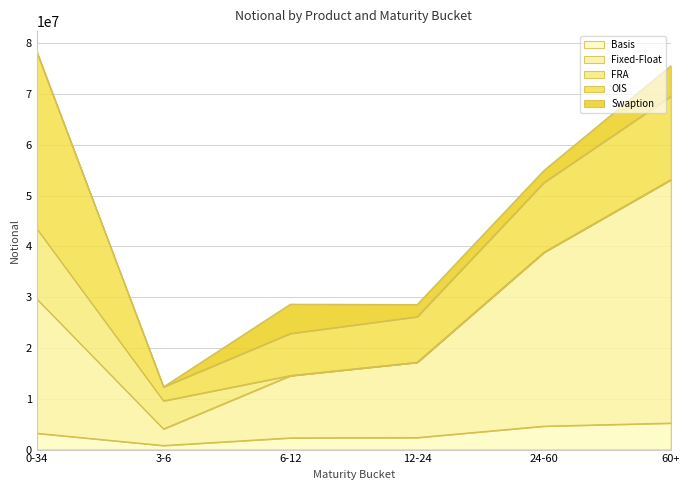

After their last crossing, which series has the higher values: FRA or Fixed-Float?

Fixed-Float